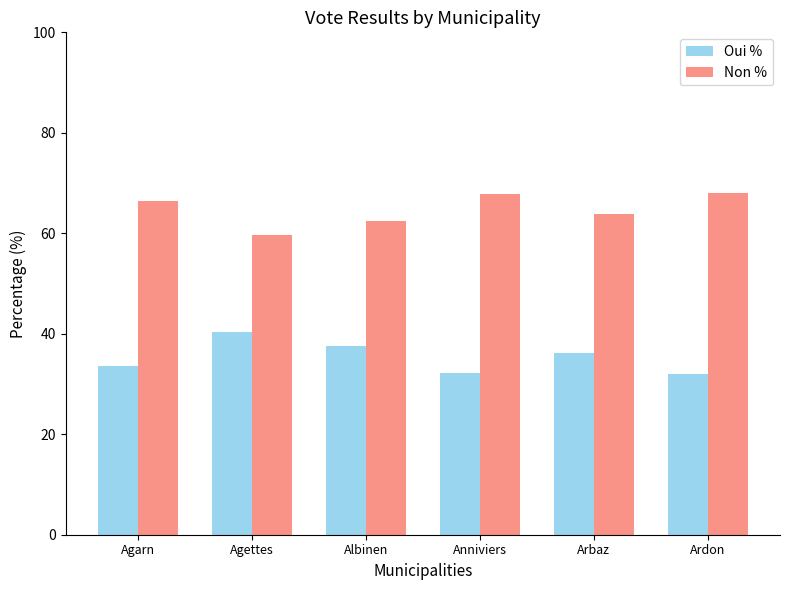

Where does the Non % series first go above 66?

Agarn